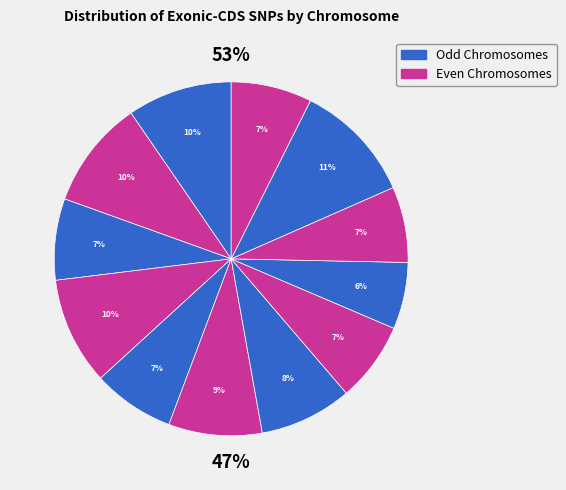

The Chromosome 9 slice represents 6% of the pie. True or false?

True